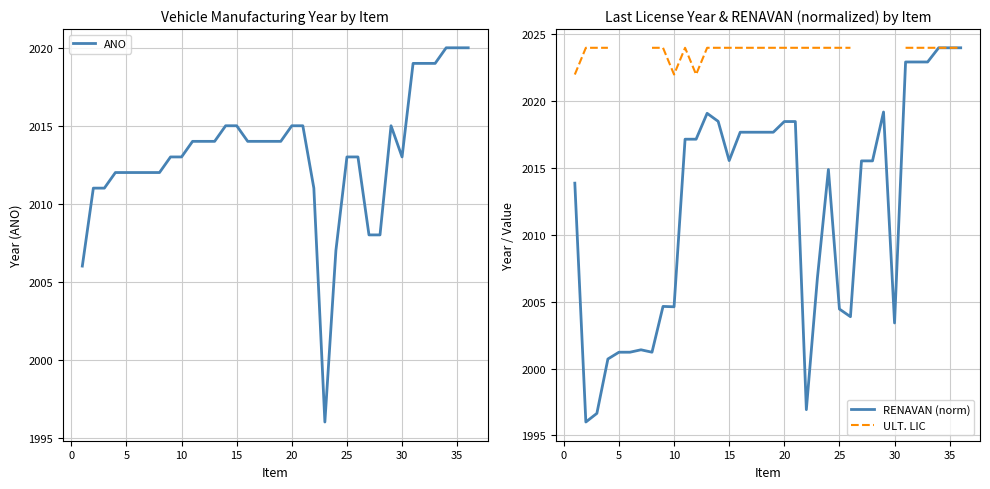

Which series has the largest total across all categories?

ANO